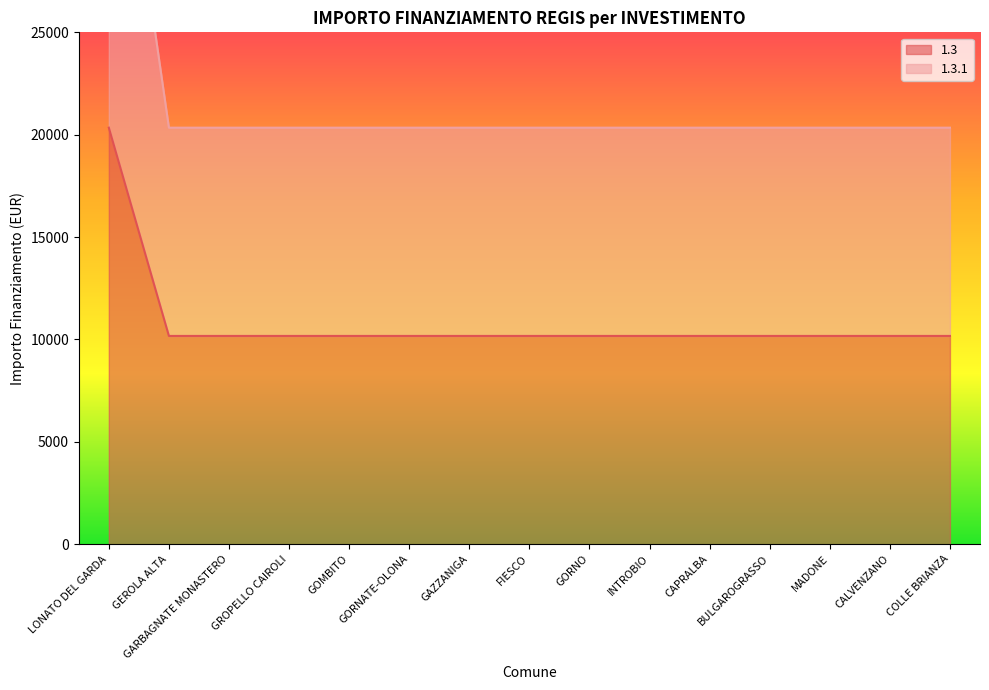

True or false: 1.3.1 and 1.3 cross at least once.

False